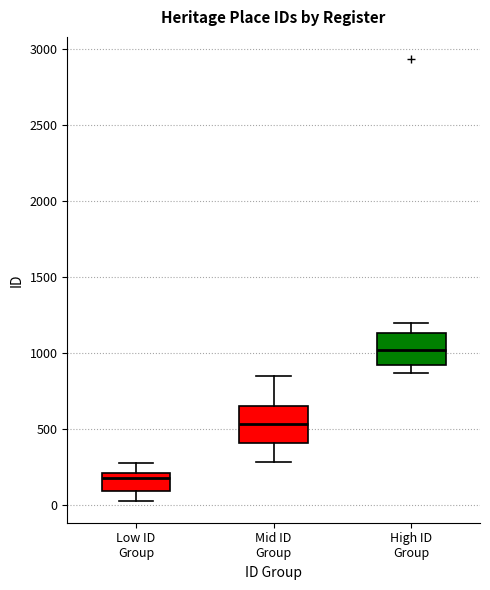

Where does the lower whisker of the box for High ID Group end on the y-axis? The values are not printed on the chart, so give them approximately, as read against the axis.

850